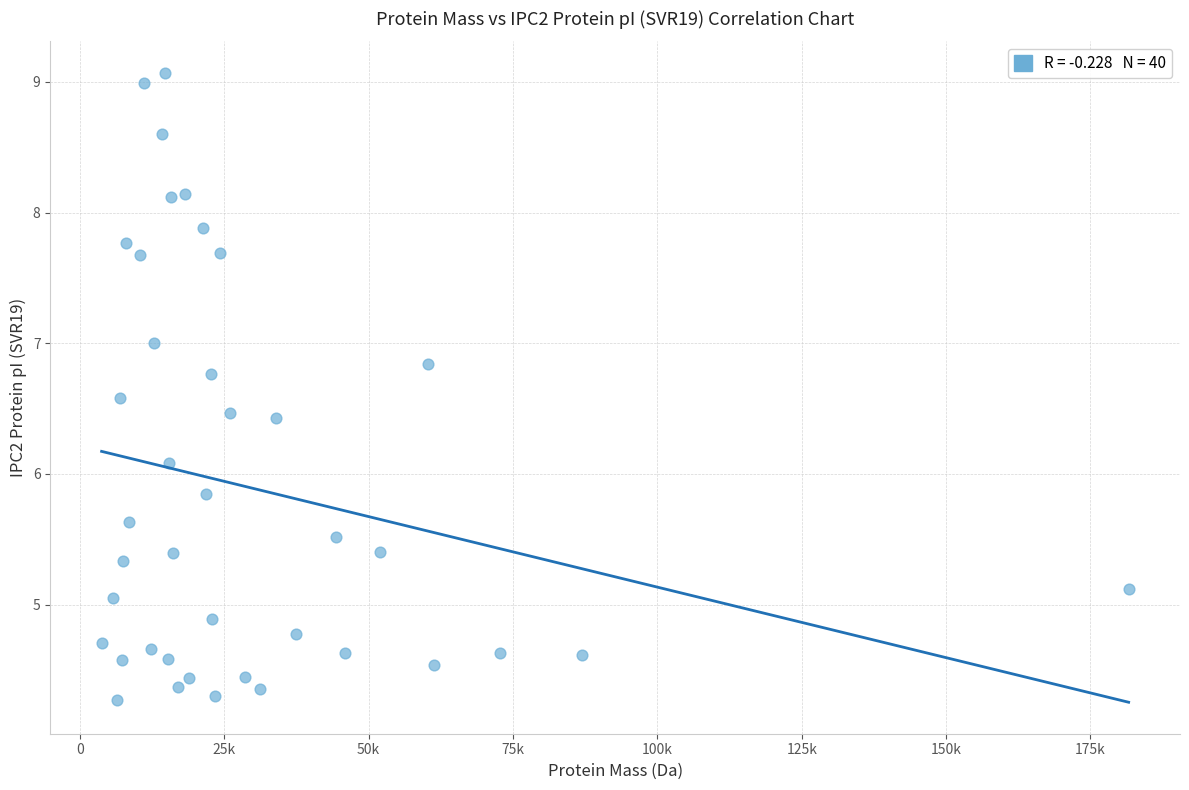

What Y value in the scatter plot is closest to 6?

6.1